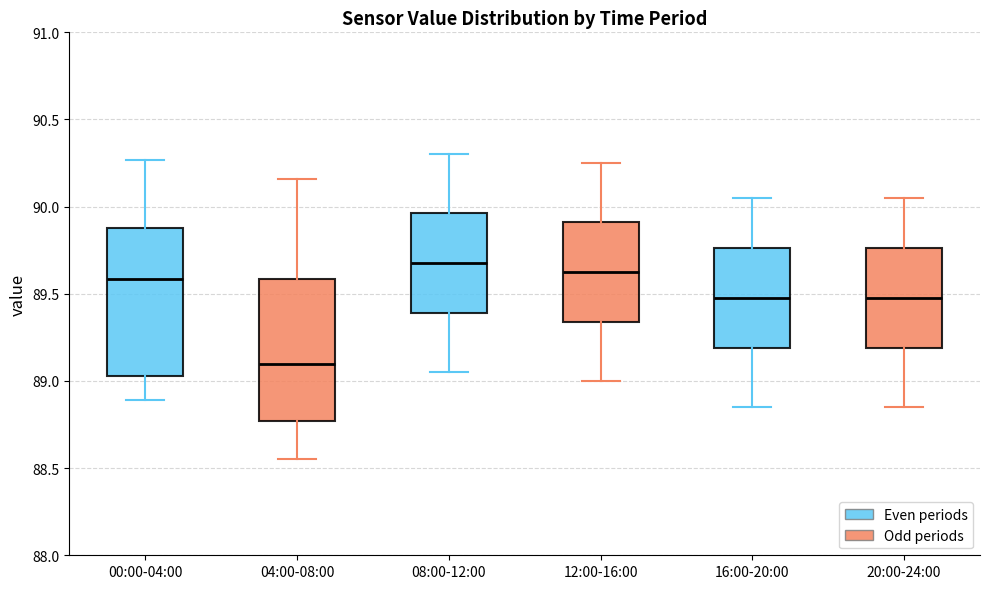

Which box's median line is the highest?

08:00-12:00